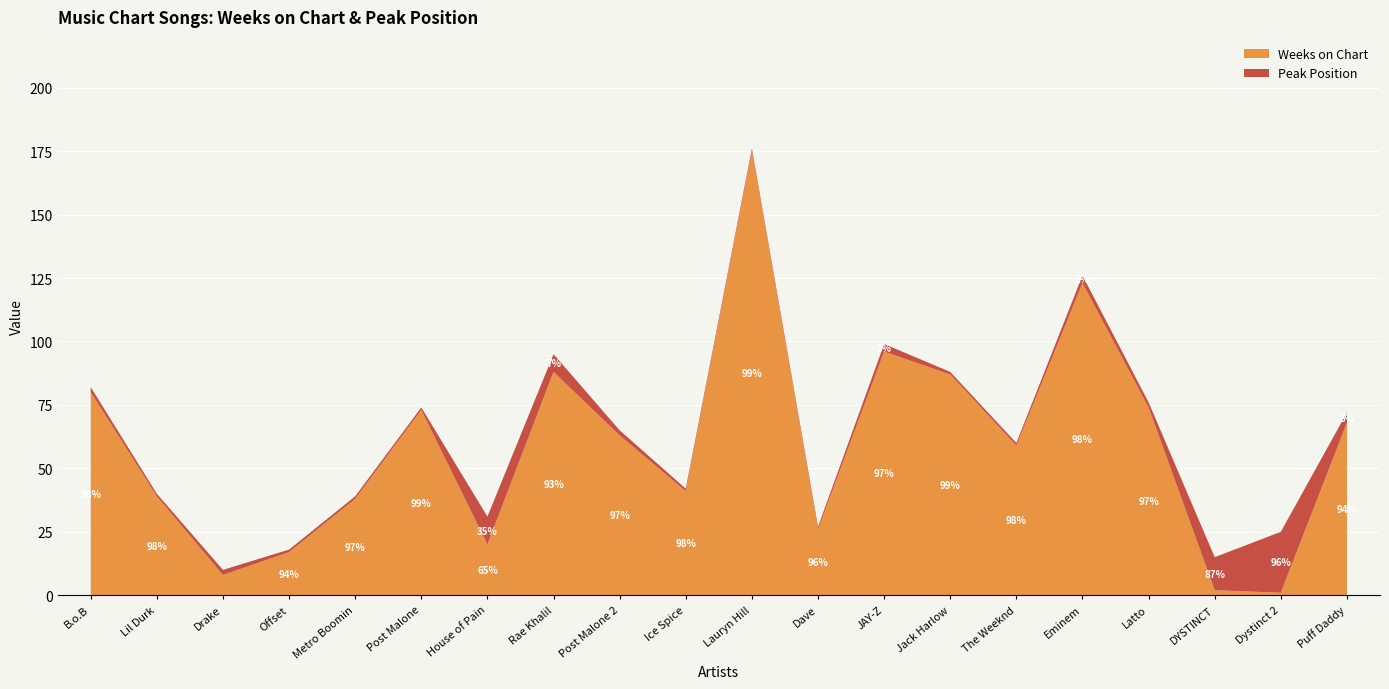

Reading right to left, extract all data points from this chart.

Weeks on Chart: Puff Daddy=68	Dystinct 2=1	DYSTINCT=2	Latto=74	Eminem=123	The Weeknd=59	Jack Harlow=87	JAY-Z=96	Dave=26	Lauryn Hill=175	Ice Spice=41	Post Malone 2=63	Rae Khalil=88	House of Pain=20	Post Malone=73	Metro Boomin=38	Offset=17	Drake=8	Lil Durk=39	B.o.B=80
Peak Position: Puff Daddy=4	Dystinct 2=24	DYSTINCT=13	Latto=2	Eminem=3	The Weeknd=1	Jack Harlow=1	JAY-Z=3	Dave=1	Lauryn Hill=1	Ice Spice=1	Post Malone 2=2	Rae Khalil=7	House of Pain=11	Post Malone=1	Metro Boomin=1	Offset=1	Drake=2	Lil Durk=1	B.o.B=2